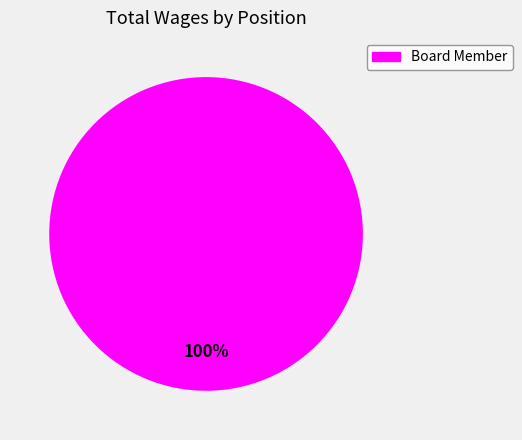

Is there any slice that represents more than half of the pie?

Yes